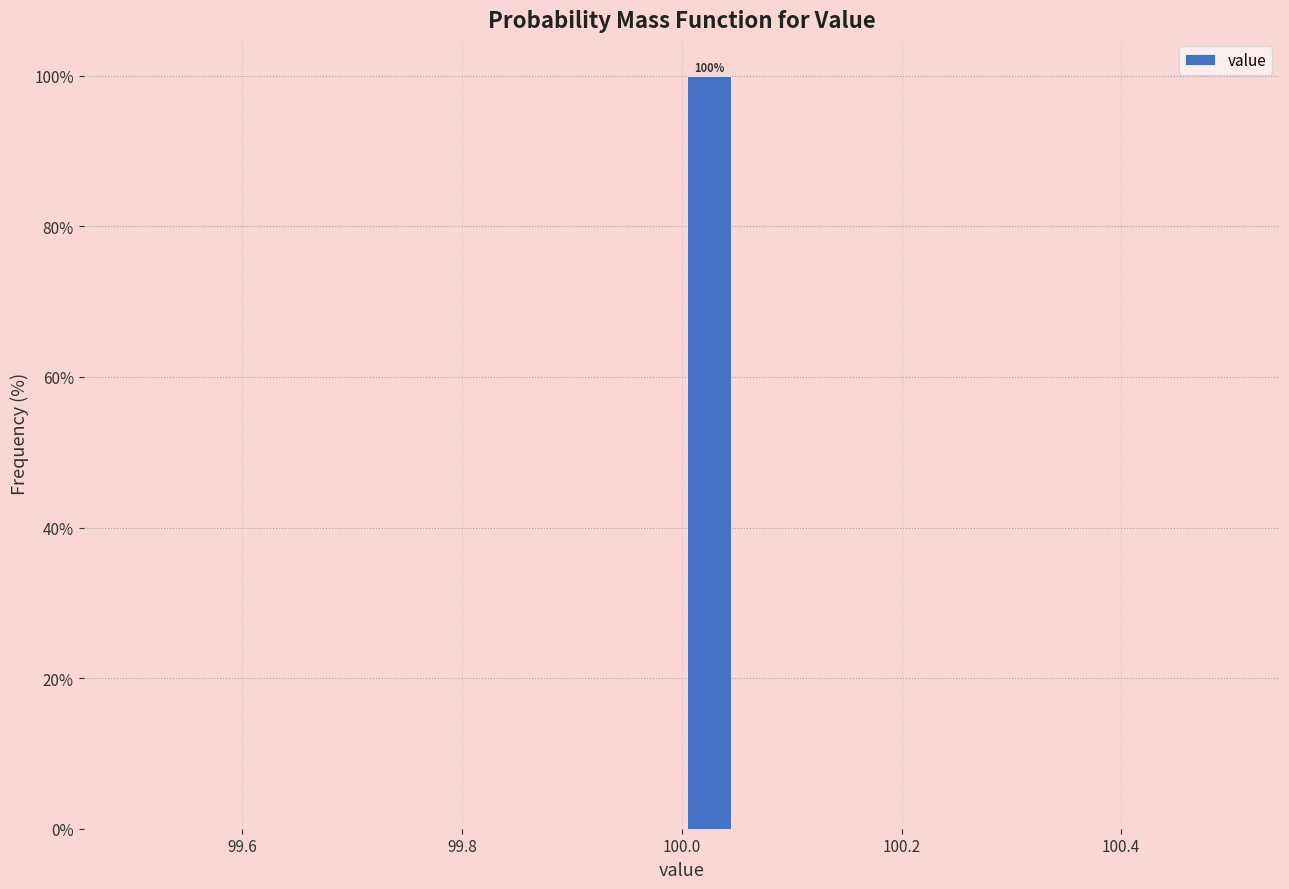

Read against the x-axis, roughly where is the centre of the tallest bar?

100.02